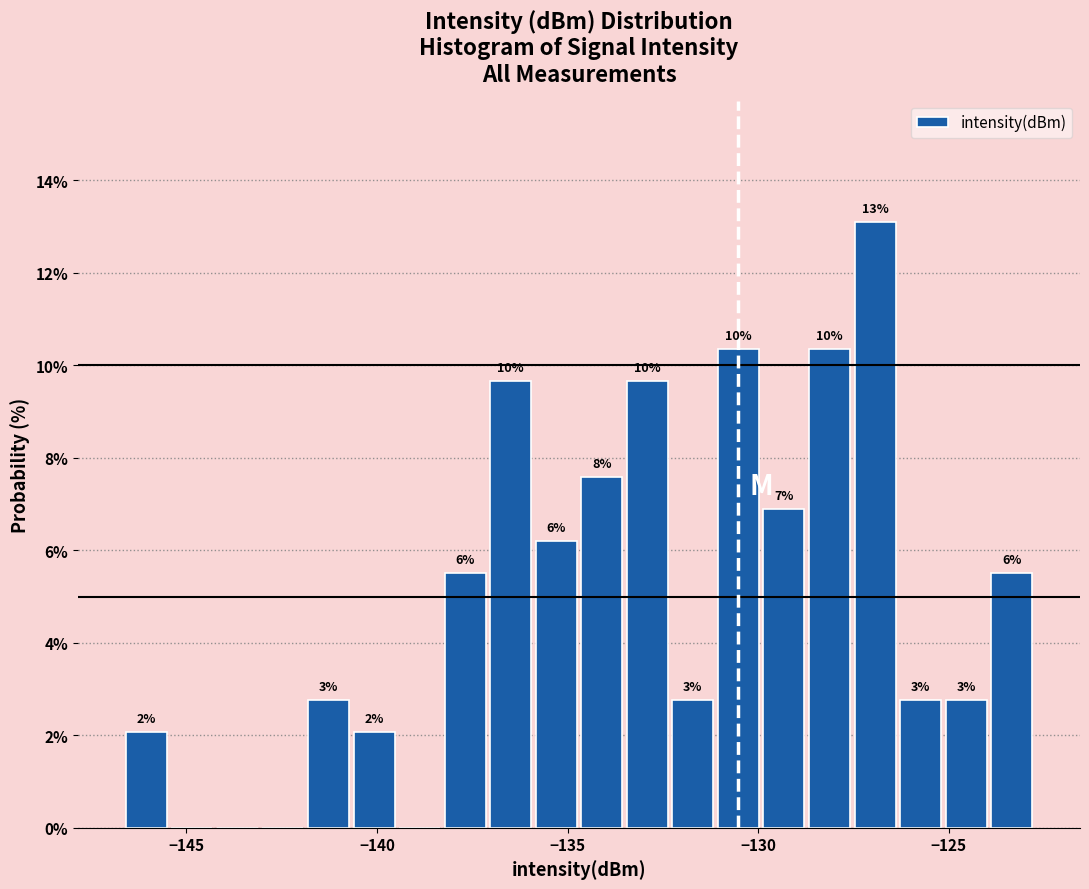

Around what value on the x-axis is the tallest bar? Give the approximate position of its centre, as read against the axis.

-127.0